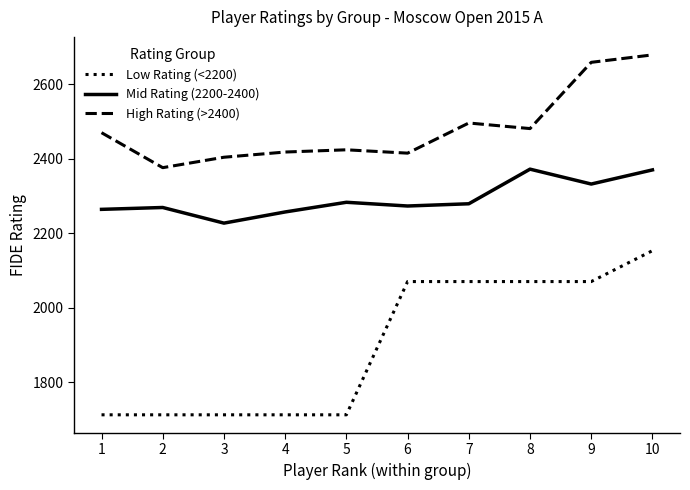

True or false: High Rating (>2400) and Low Rating (<2200) cross at least once.

False